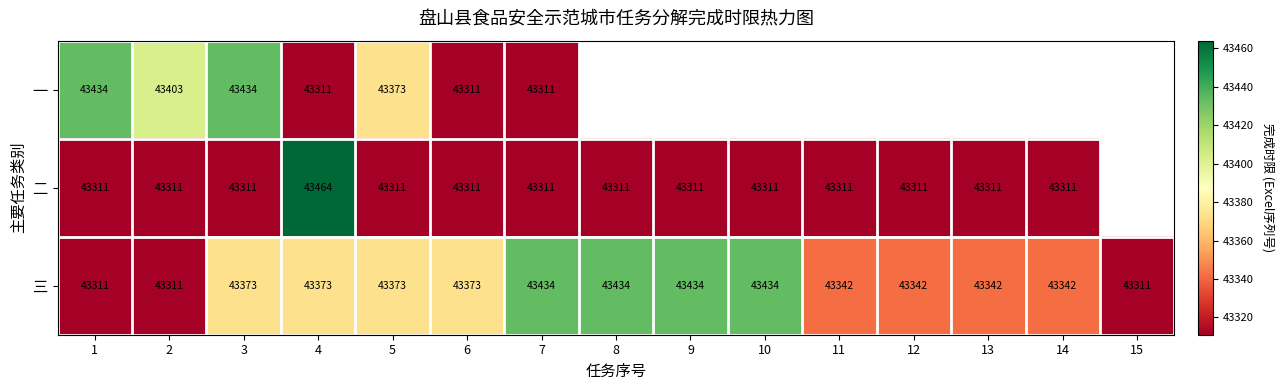

What is the smallest value displayed?

43311.0